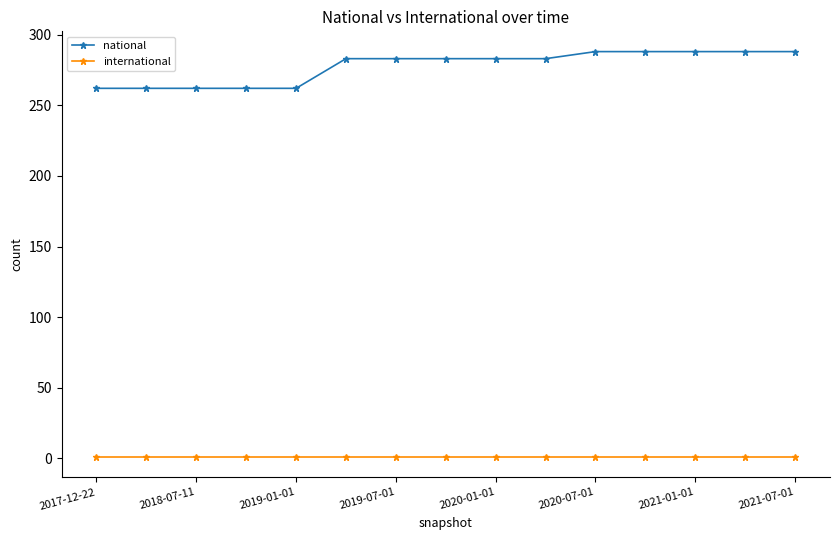

At how many categories does at least one series exceed 73?

15